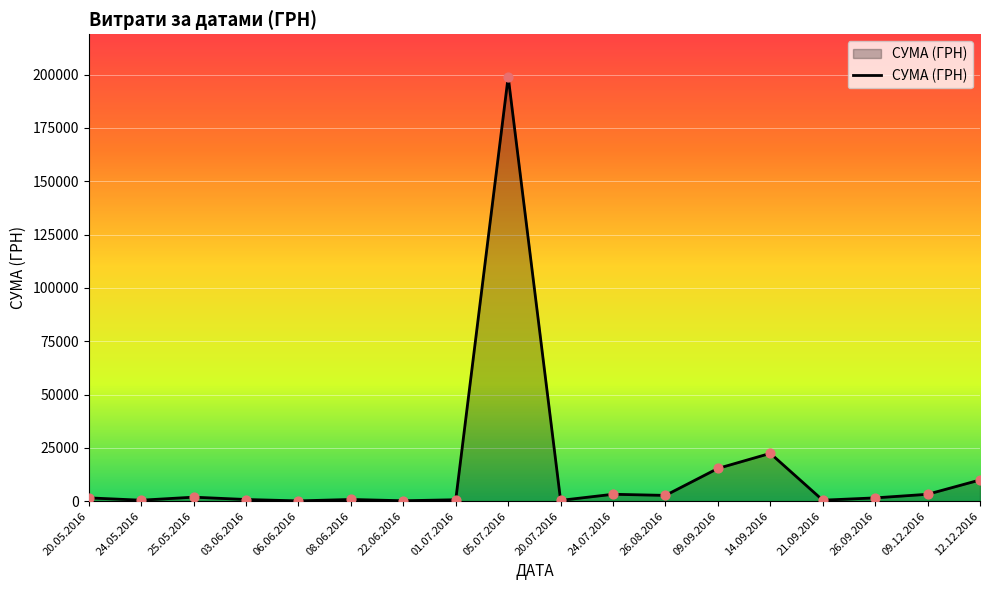

What is the change in value from 08.06.2016 to 22.06.2016?

-600.0